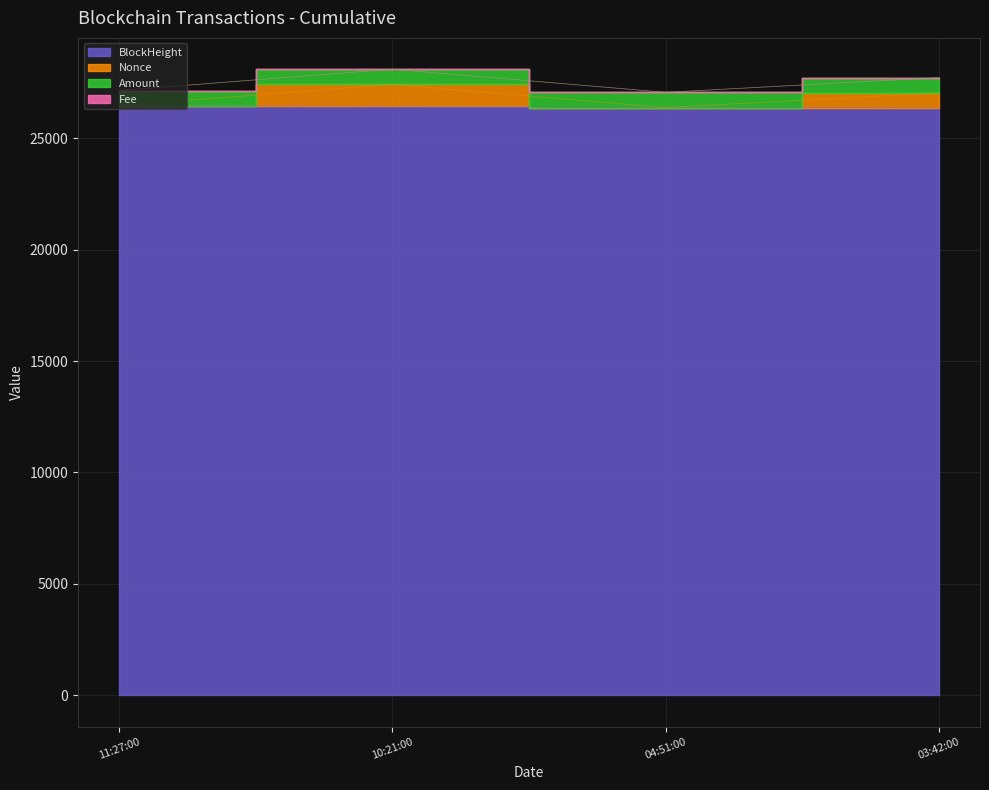

True or false: BlockHeight and Nonce cross at least once.

False